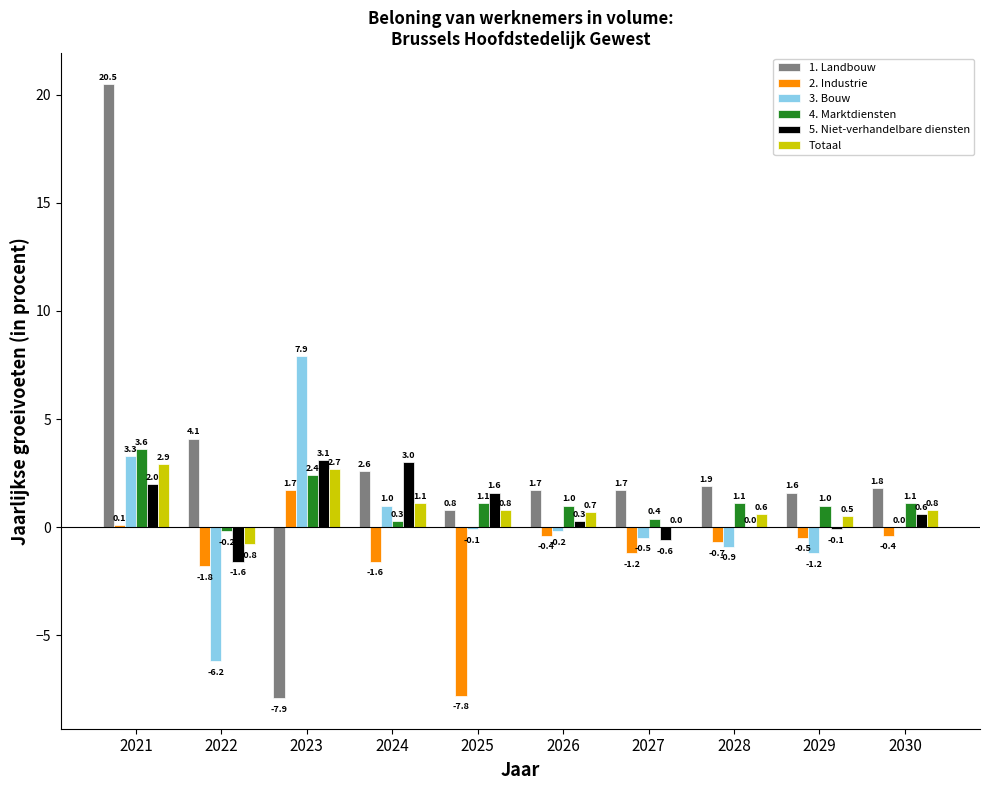

Reading left to right, list all the values displayed in this chart.

1. Landbouw: 2021=20.5	2022=4.1	2023=-7.9	2024=2.6	2025=0.8	2026=1.7	2027=1.7	2028=1.9	2029=1.6	2030=1.8
2. Industrie: 2021=0.1	2022=-1.8	2023=1.7	2024=-1.6	2025=-7.8	2026=-0.4	2027=-1.2	2028=-0.7	2029=-0.5	2030=-0.4
3. Bouw: 2021=3.3	2022=-6.2	2023=7.9	2024=1.0	2025=-0.1	2026=-0.2	2027=-0.5	2028=-0.9	2029=-1.2	2030=0.0
4. Marktdiensten: 2021=3.6	2022=-0.2	2023=2.4	2024=0.3	2025=1.1	2026=1.0	2027=0.4	2028=1.1	2029=1.0	2030=1.1
5. Niet-verhandelbare diensten: 2021=2.0	2022=-1.6	2023=3.1	2024=3.0	2025=1.6	2026=0.3	2027=-0.6	2028=0.0	2029=-0.1	2030=0.6
Totaal: 2021=2.9	2022=-0.8	2023=2.7	2024=1.1	2025=0.8	2026=0.7	2027=0.0	2028=0.6	2029=0.5	2030=0.8